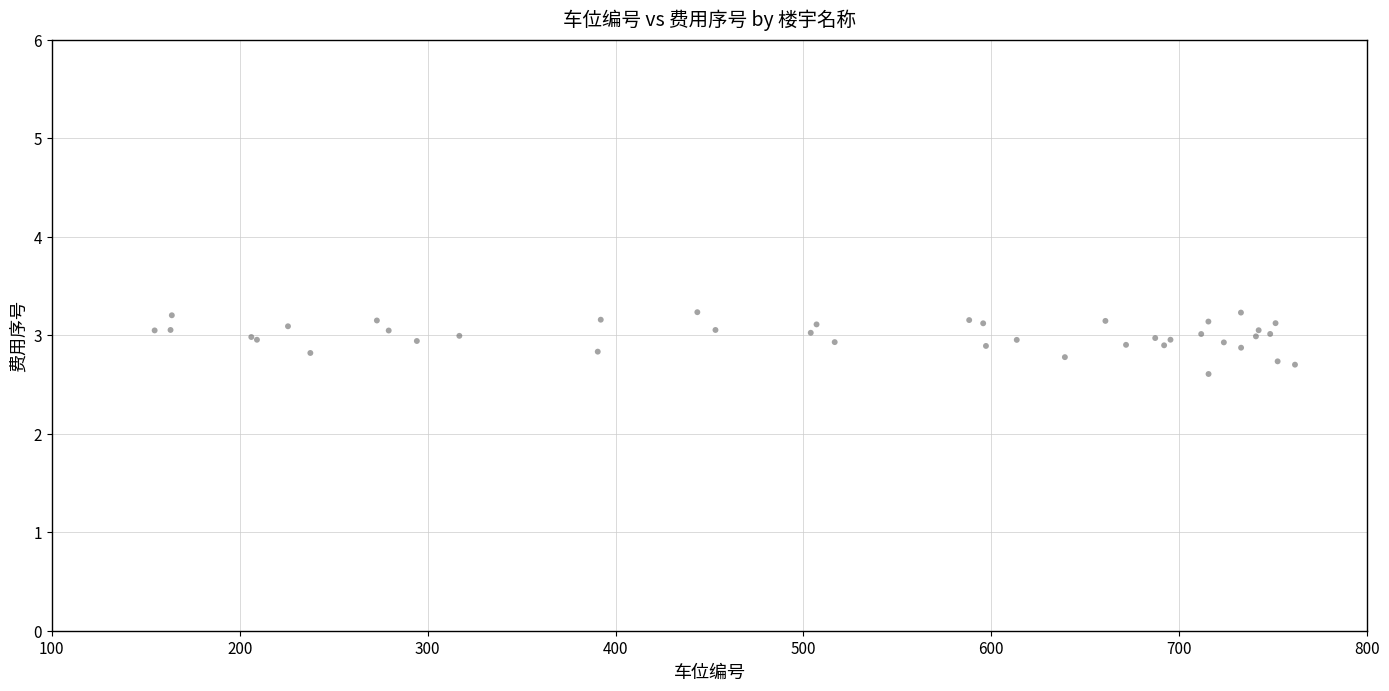

What Y value in the scatter plot is closest to 2?

2.6